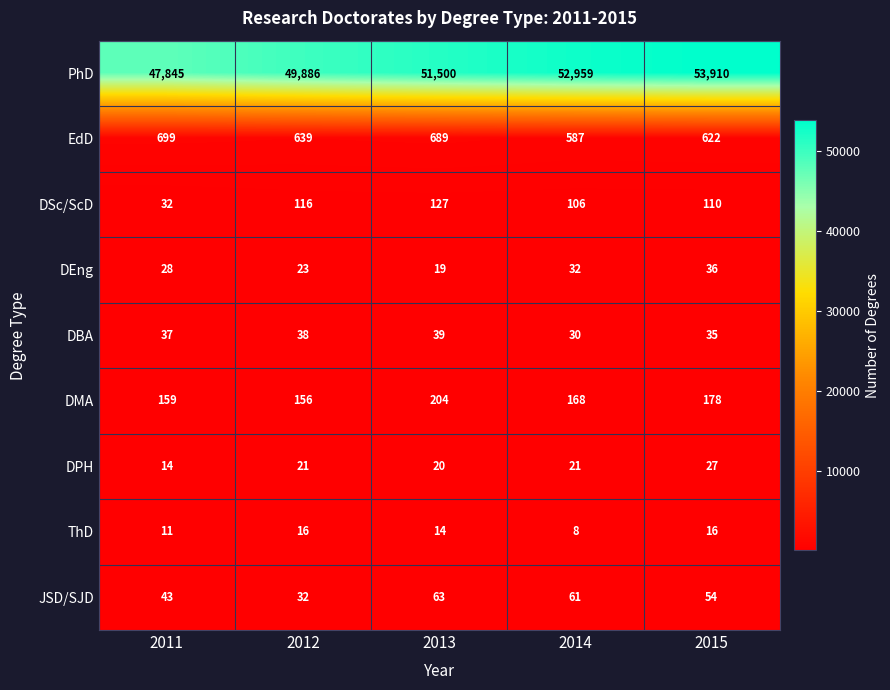

Which series has the largest range (max minus min)?

PhD